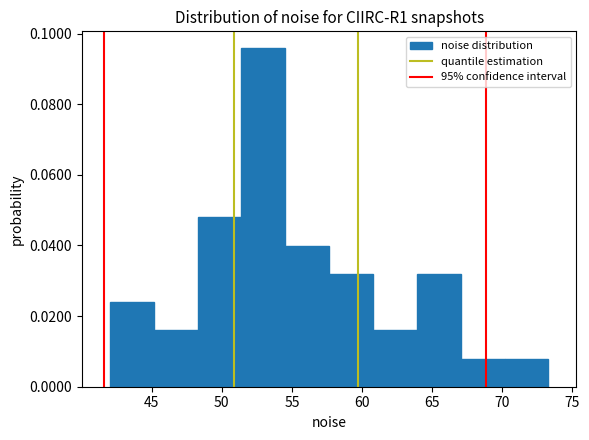

Reading left to right, list every bar in this chart as the range it spans on the x-axis followed by its height. Neither the bar edges nor the heights are printed on the chart, so give them approximately, as read against the axes.

42.0 to 45.0: 0.024
45.0 to 48.5: 0.016
48.5 to 51.5: 0.048
51.5 to 54.5: 0.096
54.5 to 57.5: 0.040
57.5 to 61.0: 0.032
61.0 to 64.0: 0.016
64.0 to 67.0: 0.032
67.0 to 70.0: 0.008
70.0 to 73.5: 0.008